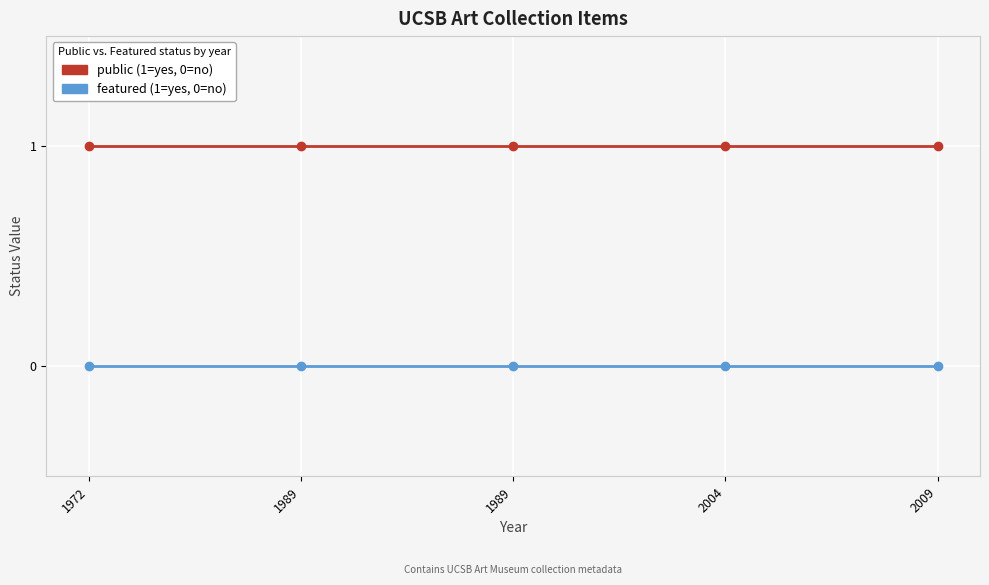

How many series are shown in this chart?

2